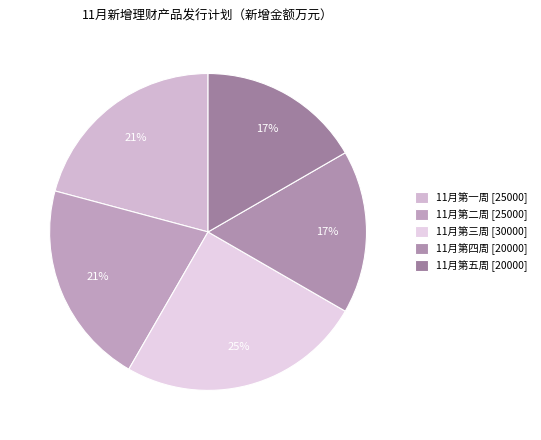

Which category has the biggest portion of the pie?

11月第三周